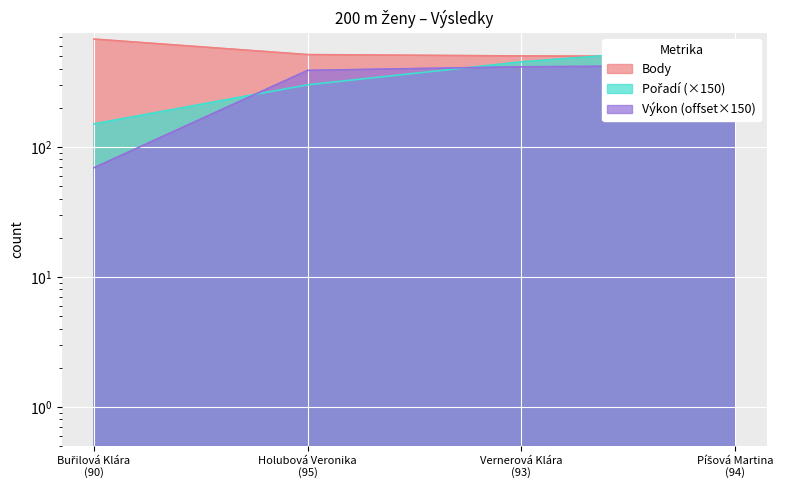

At Holubová Veronika
(95), list the series in order from smallest to largest.

Pořadí, Výkon, Body